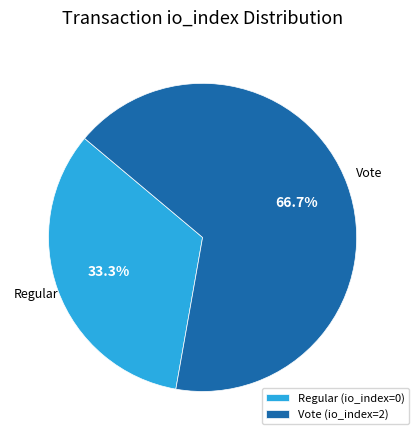

To the nearest percent, what is the combined percentage of Regular and Vote?

100%